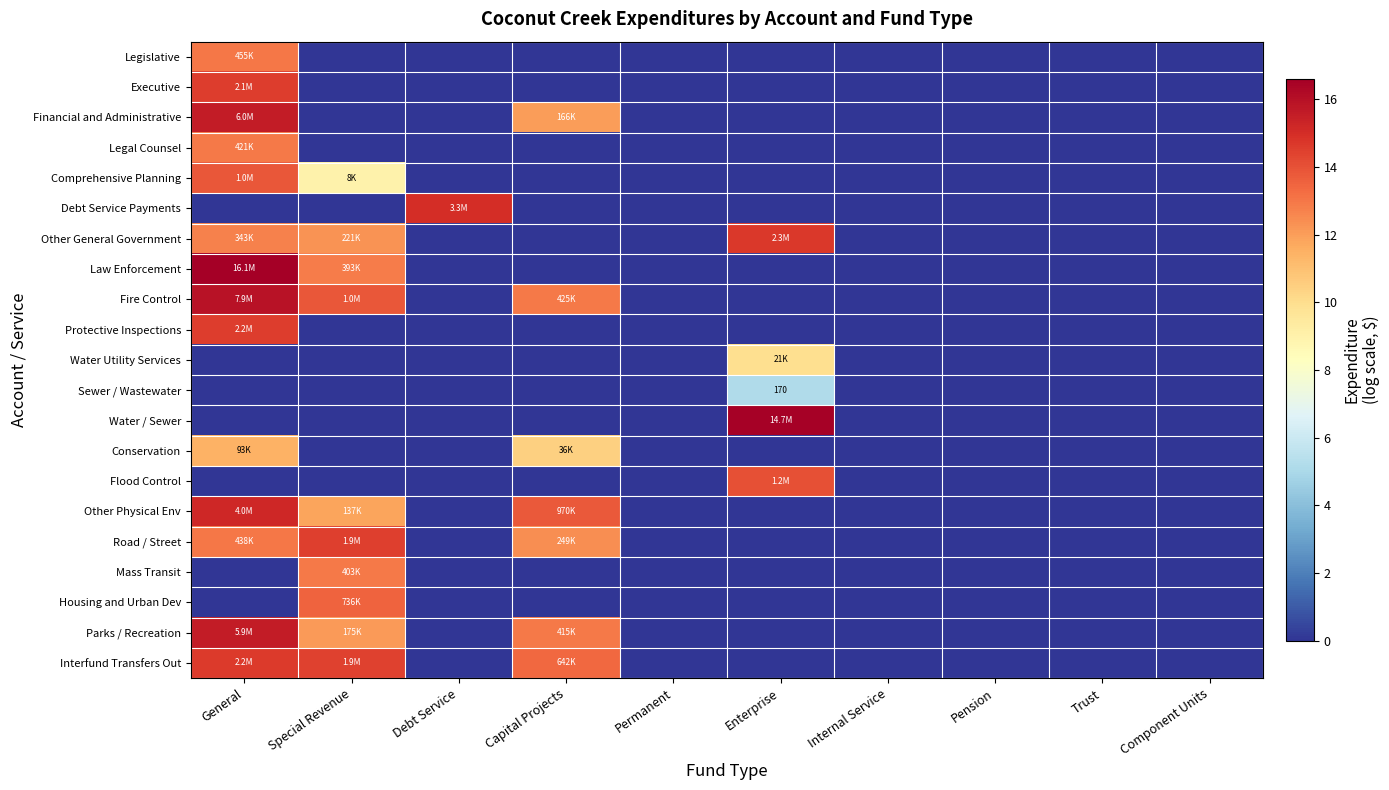

Is it true that Parks / Recreation equals 0.0 at Internal Service?

True